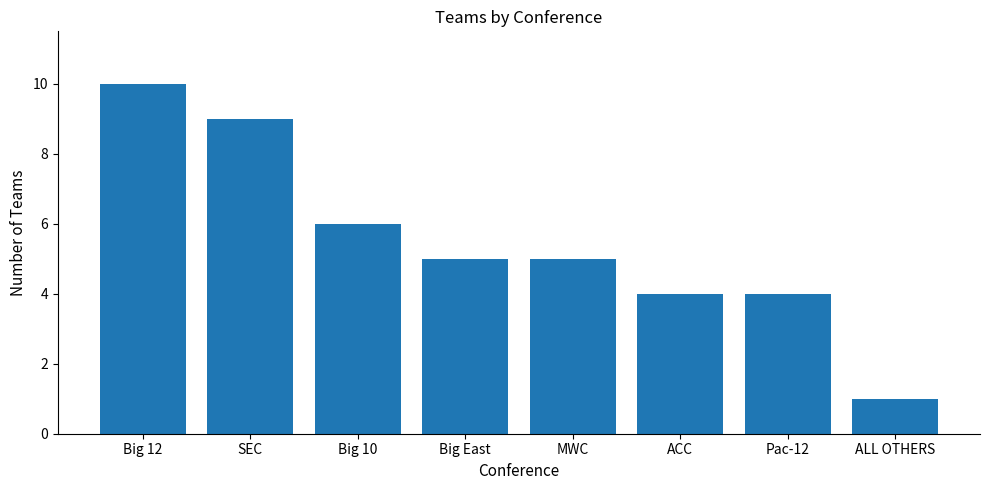

At which category does the chart reach its peak across all series?

Big 12